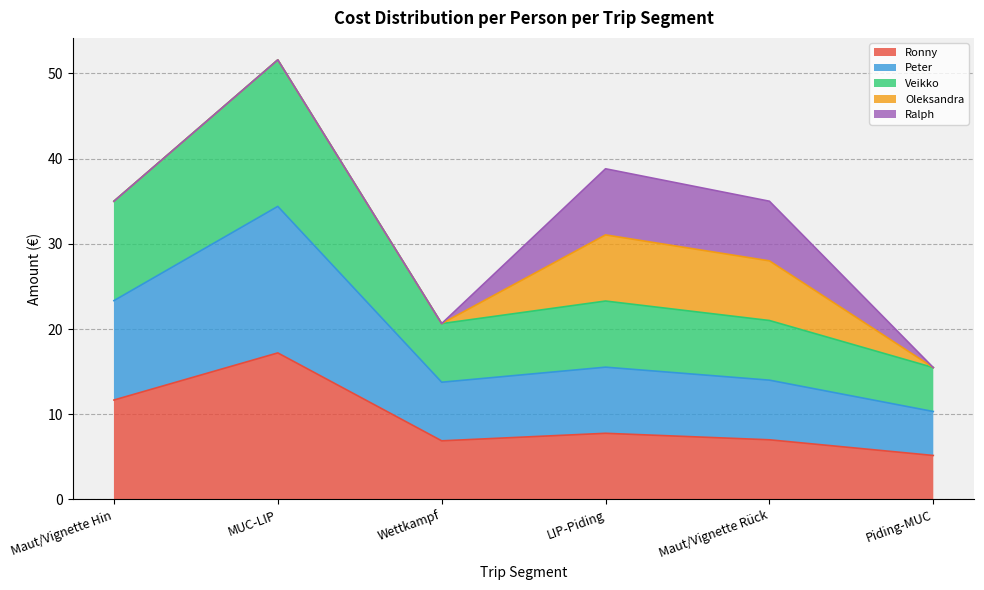

Does the chart display data point markers on the line(s)?

No